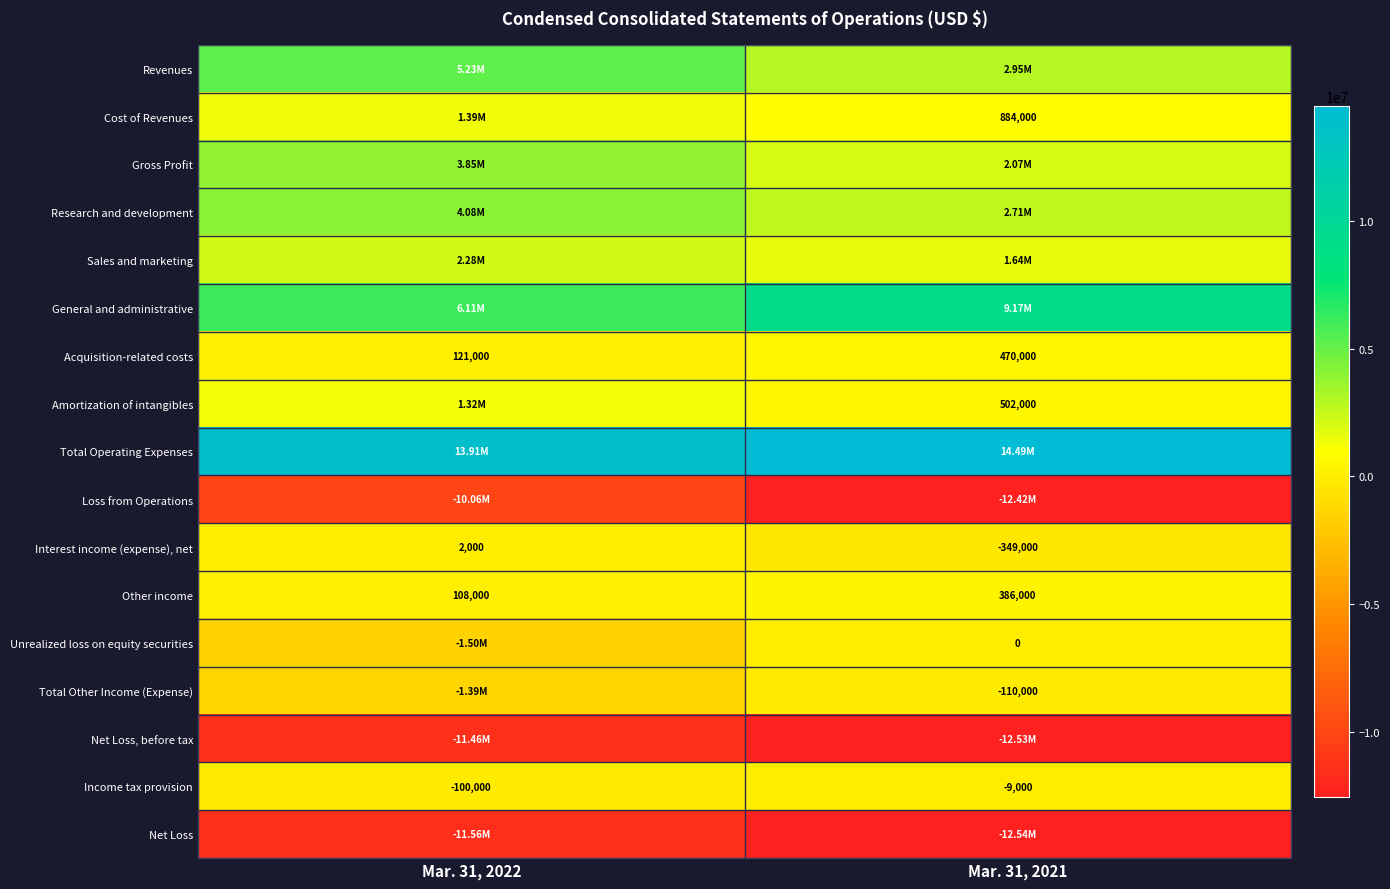

What is the difference between the Acquisition-related costs values at Mar. 31, 2021 and Mar. 31, 2022?

349000